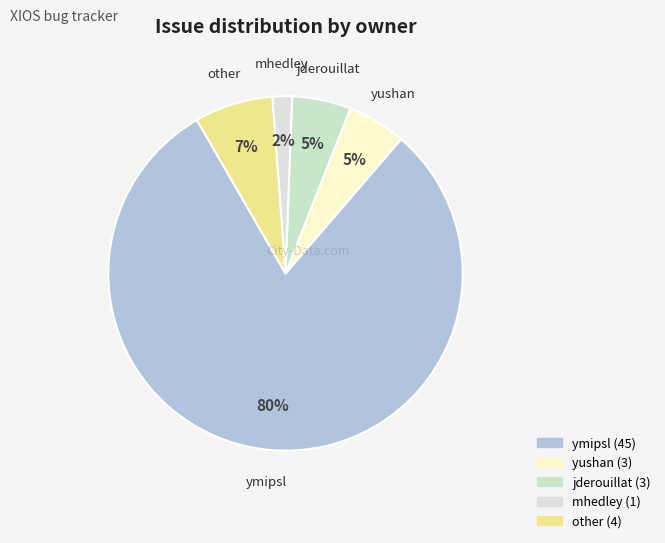

Which slice is the smallest?

mhedley